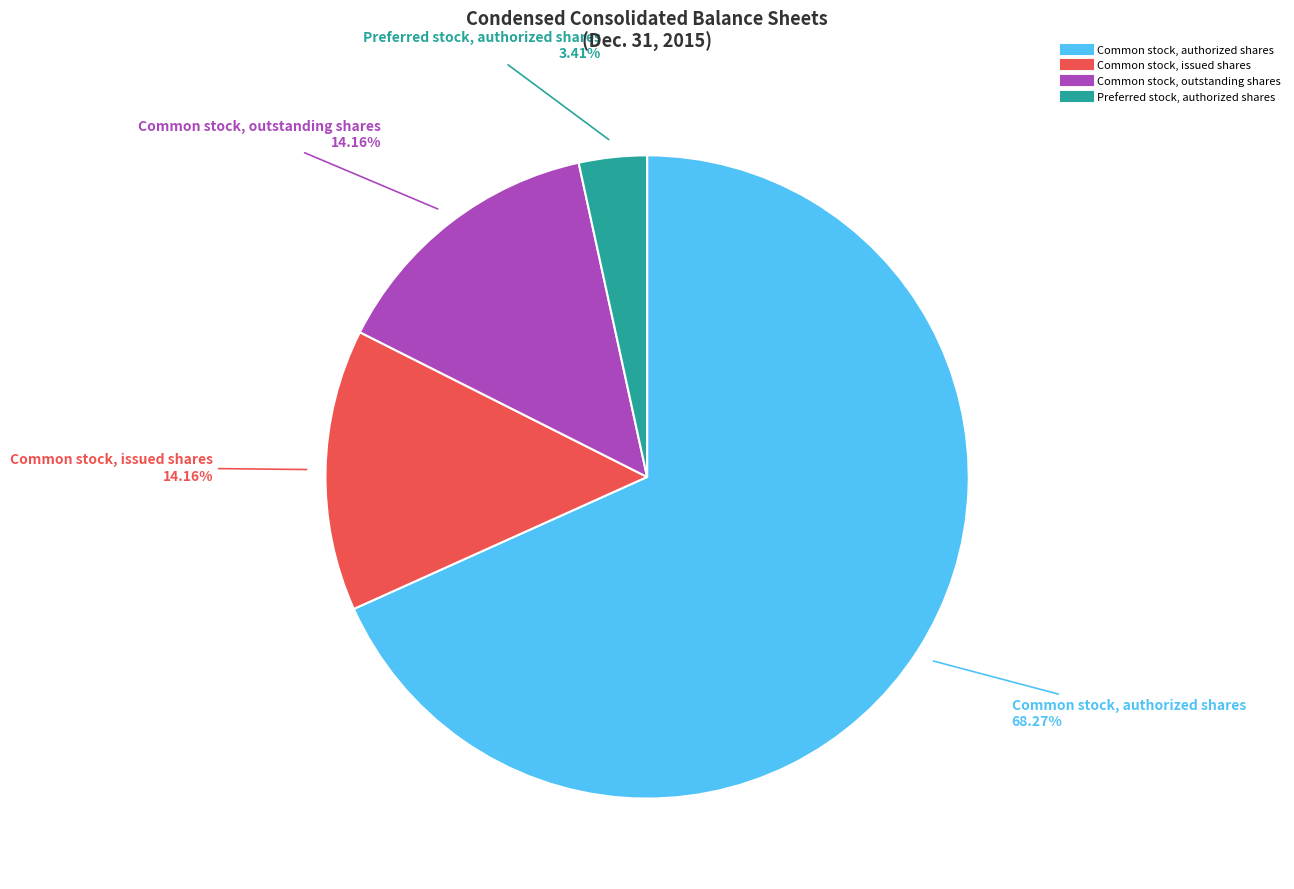

Is there any slice that represents more than half of the pie?

Yes